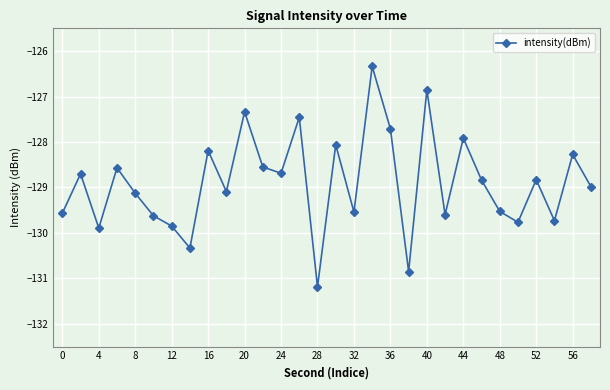

What is the greatest value displayed?

-126.3